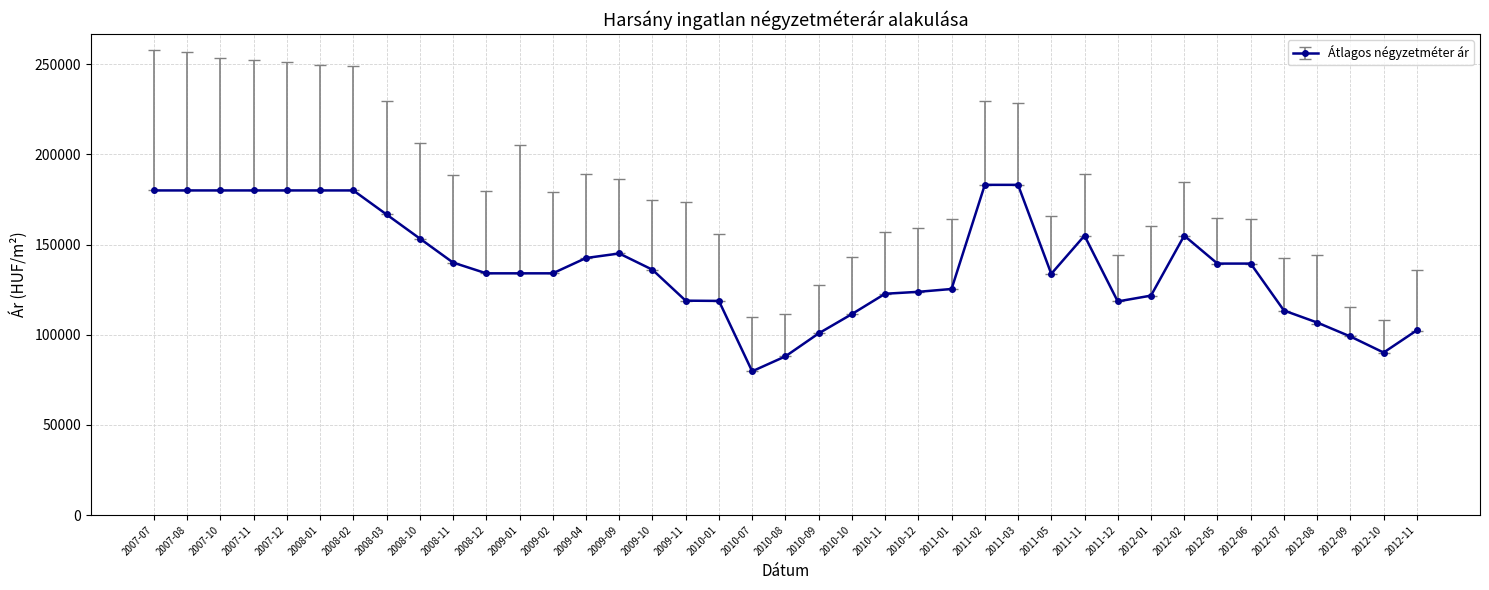

What is the label of the 19th point from the right?

2010-09